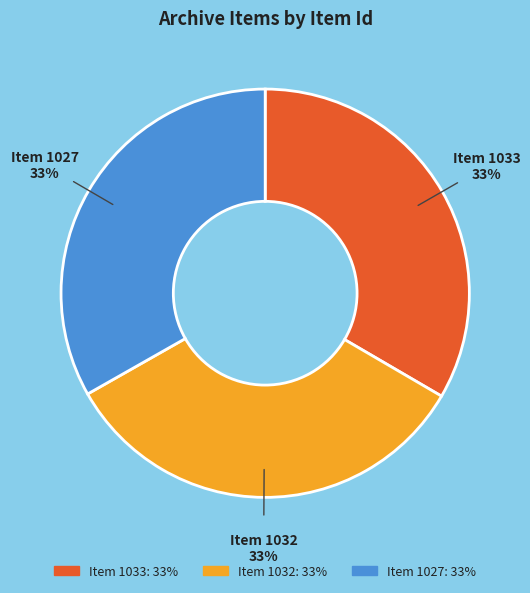

Do Item 1027 and Item 1033 together represent more than half of the pie?

Yes